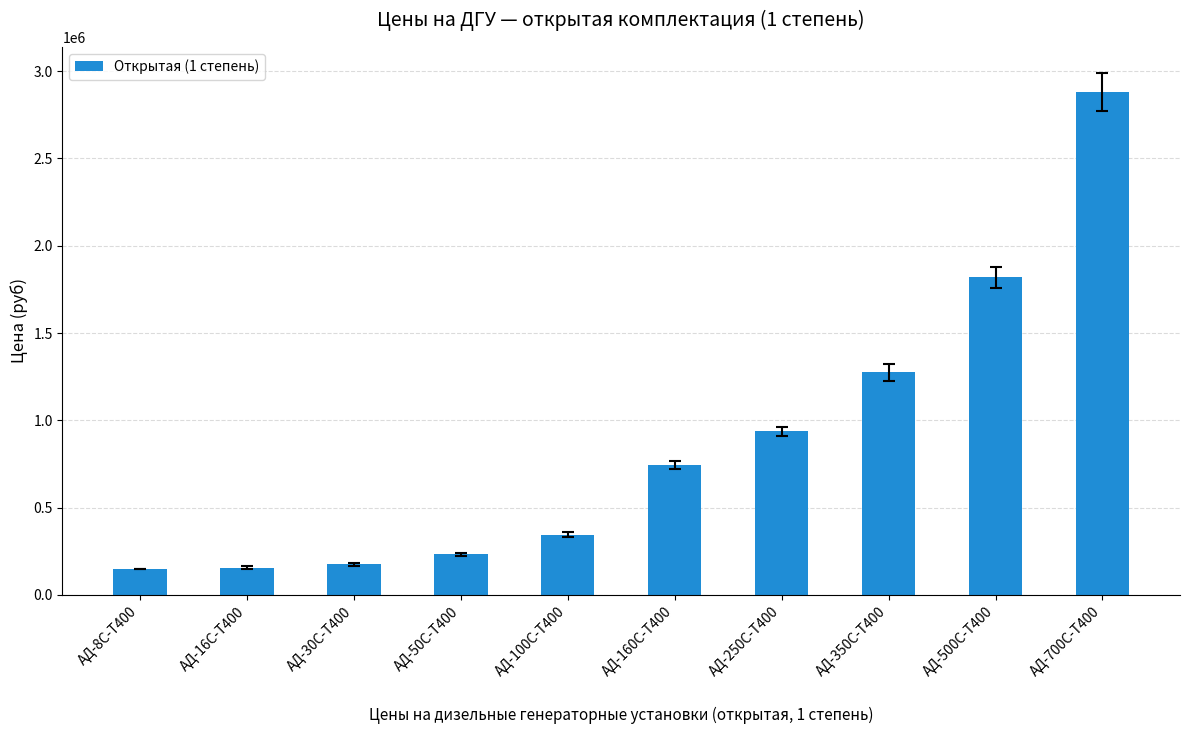

Which category has the highest value across all series?

АД-700С-Т400